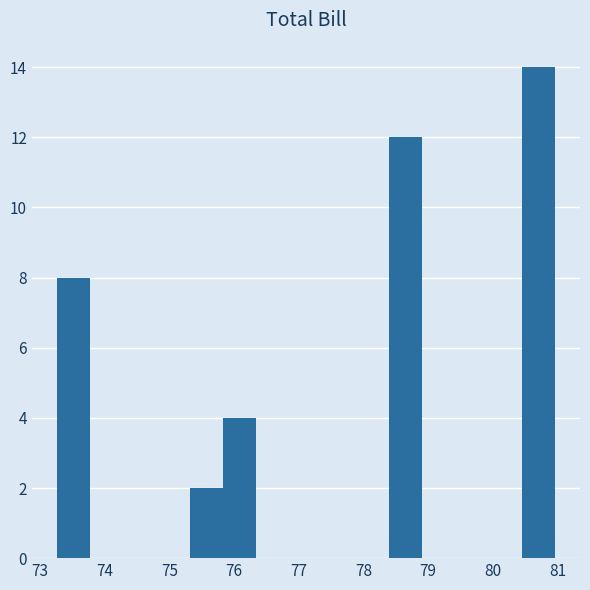

Reading left to right, list every bar in this chart as the range it spans on the x-axis followed by its height. Neither the bar edges nor the heights are printed on the chart, so give them approximately, as read against the axes.

73.3 to 73.8: 8
73.8 to 74.3: 0
74.3 to 74.8: 0
74.8 to 75.3: 0
75.3 to 75.8: 2
75.8 to 76.3: 4
76.3 to 76.9: 0
76.9 to 77.4: 0
77.4 to 77.9: 0
77.9 to 78.4: 0
78.4 to 78.9: 12
78.9 to 79.4: 0
79.4 to 79.9: 0
79.9 to 80.4: 0
80.4 to 81.0: 14